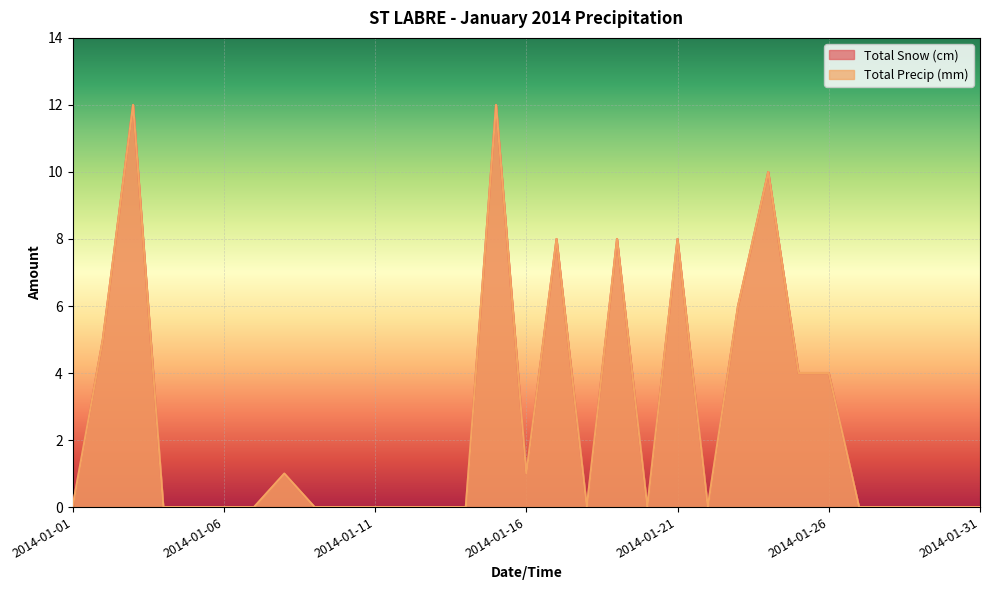

What are all the series names shown in the legend?

Total Snow (cm), Total Precip (mm)